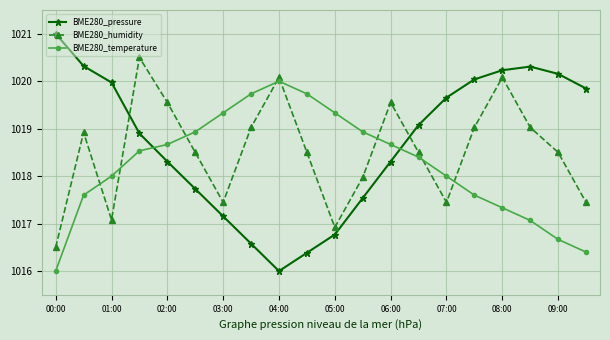

Rank the series by their maximum value, from lowest to highest.

BME280_temperature, BME280_humidity, BME280_pressure